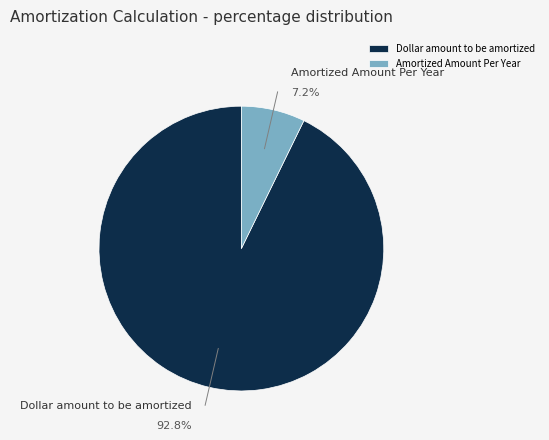

How much of the chart is everything except Dollar amount to be amortized?

7.2%